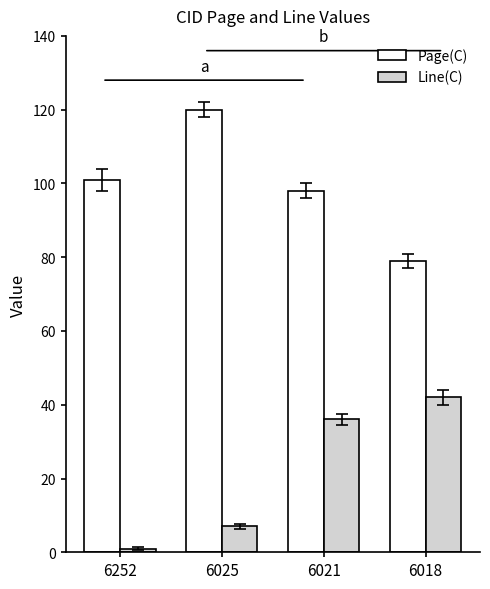

Reading left to right, transcribe all the data shown in this chart.

Page(C): 101	120	98	79
Line(C): 1	7	36	42